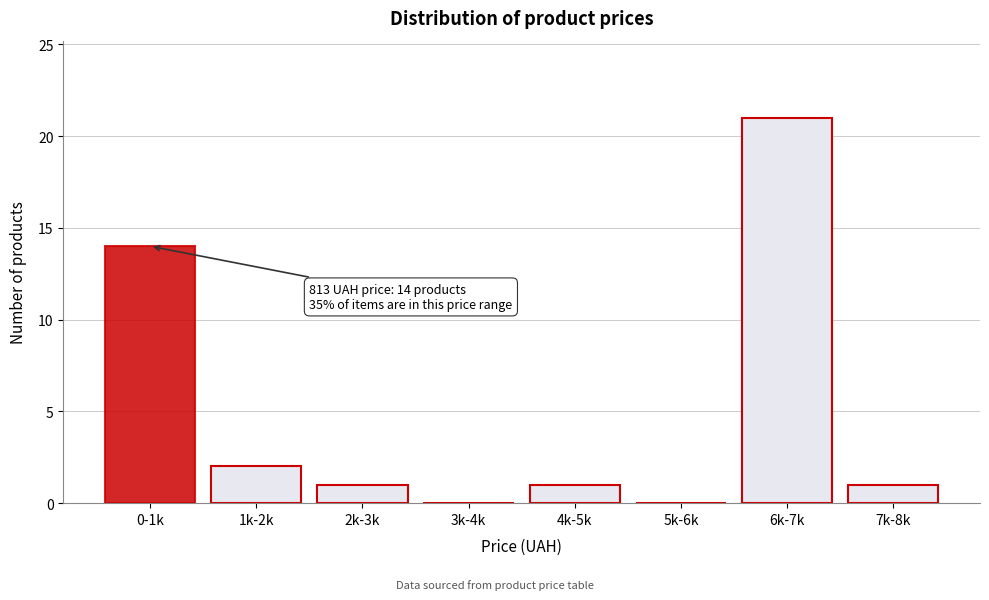

Reading right to left, list all the values displayed in this chart.

7k-8k=1	6k-7k=21	5k-6k=0	4k-5k=1	3k-4k=0	2k-3k=1	1k-2k=2	0-1k=14